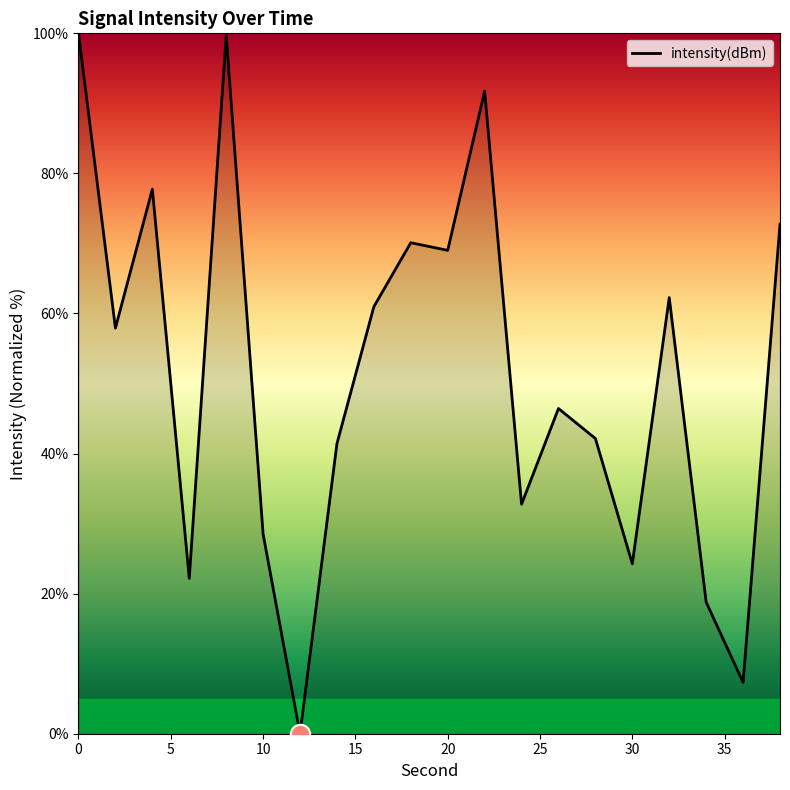

What is the maximum value shown in the chart?

100.0